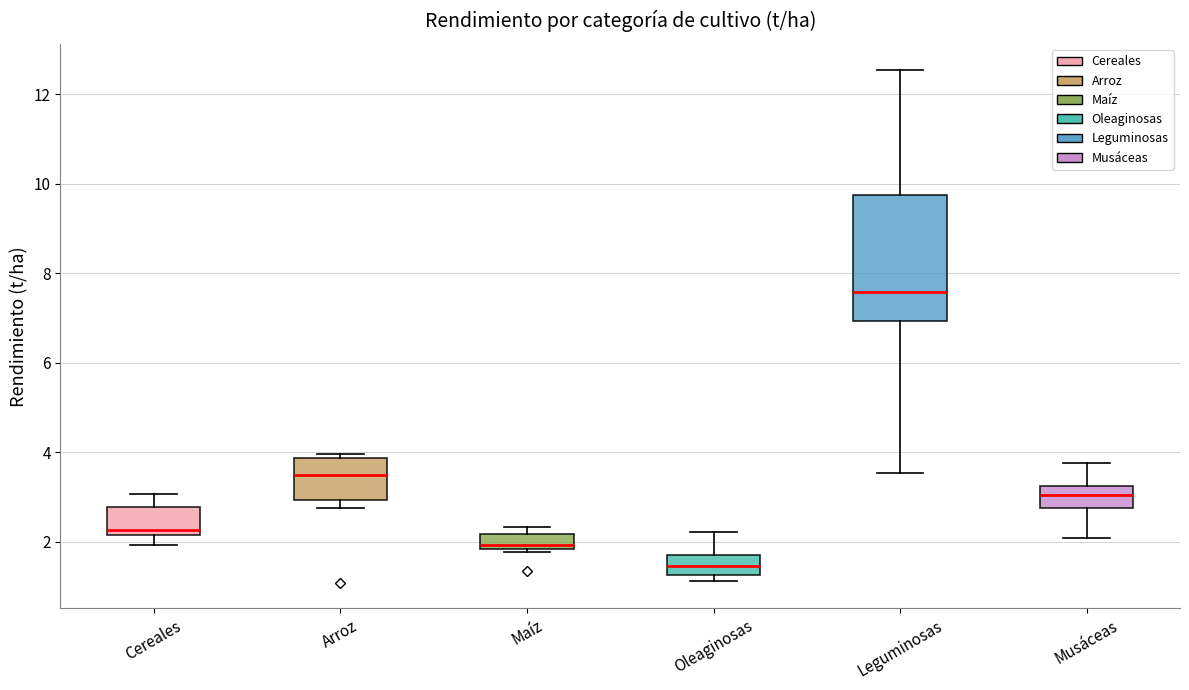

Where does the median line of the box for Arroz sit on the y-axis? The values are not printed on the chart, so give them approximately, as read against the axis.

3.4